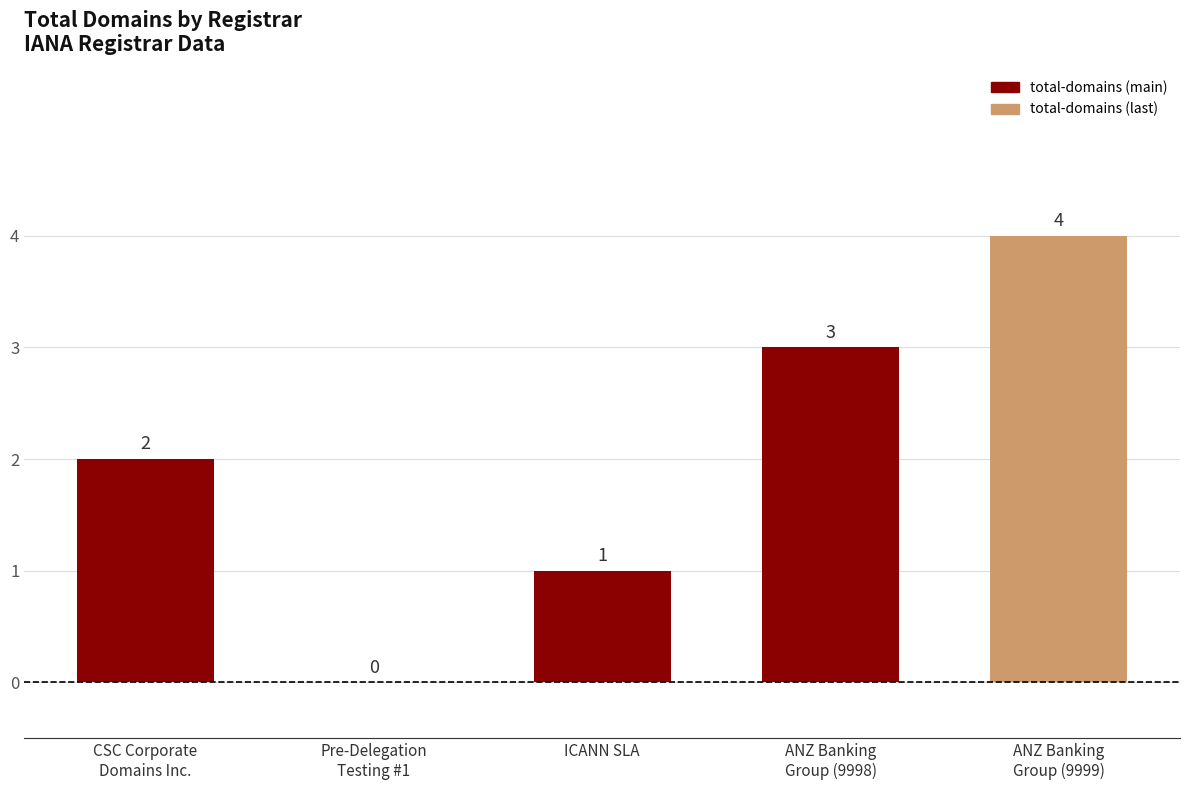

What is the sum of all values?

10